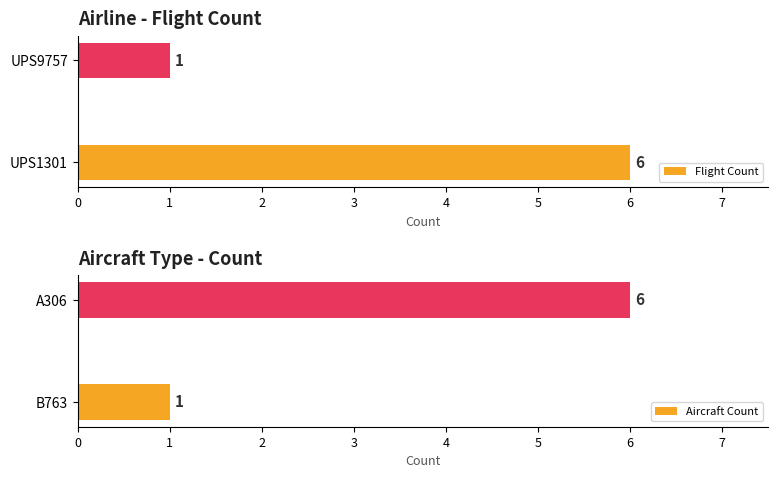

Are the bars grouped side by side (vs. stacked)?

Yes